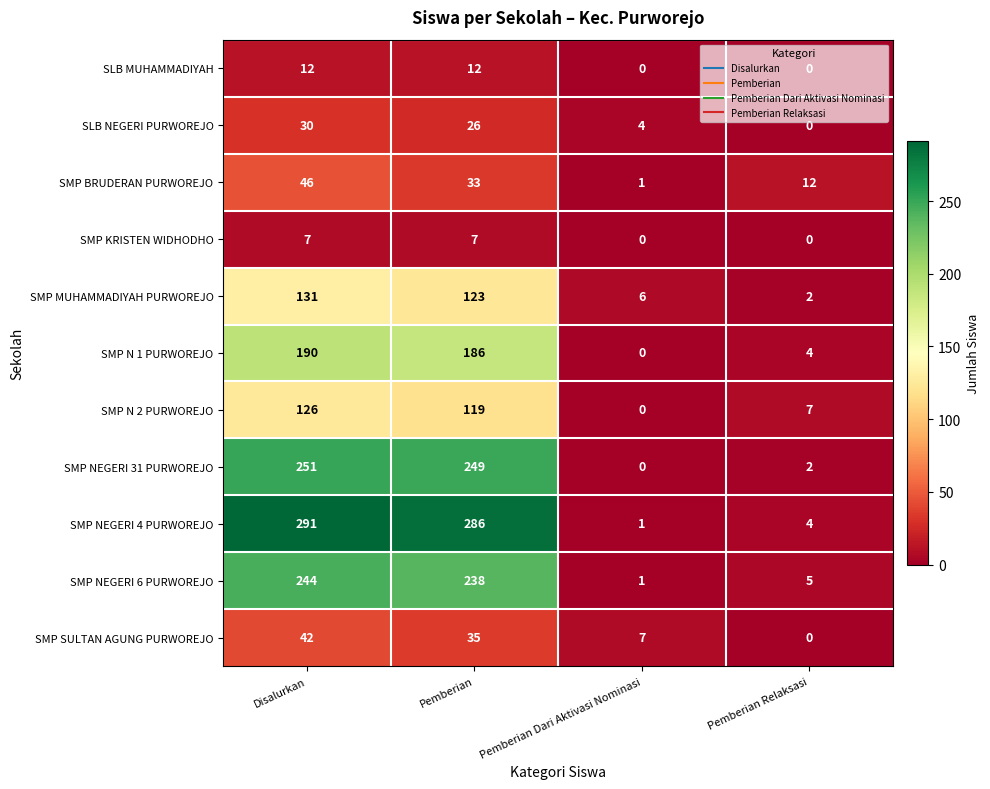

At which category is the sum across all series the highest?

Disalurkan